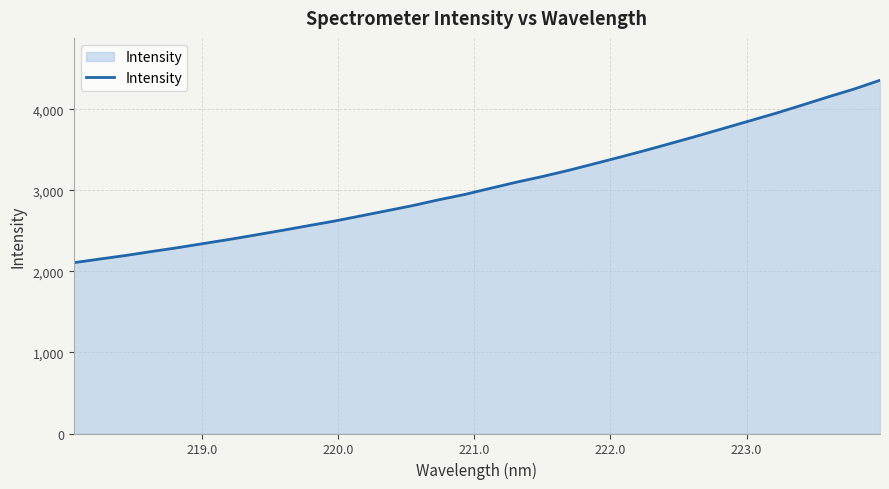

What is the difference between the maximum and minimum values?

2251.6